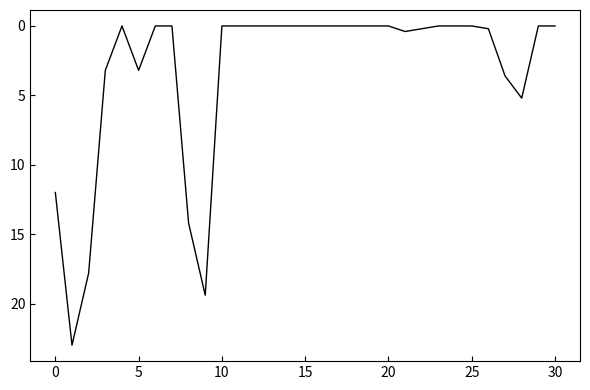

What is the greatest value displayed?

23.0